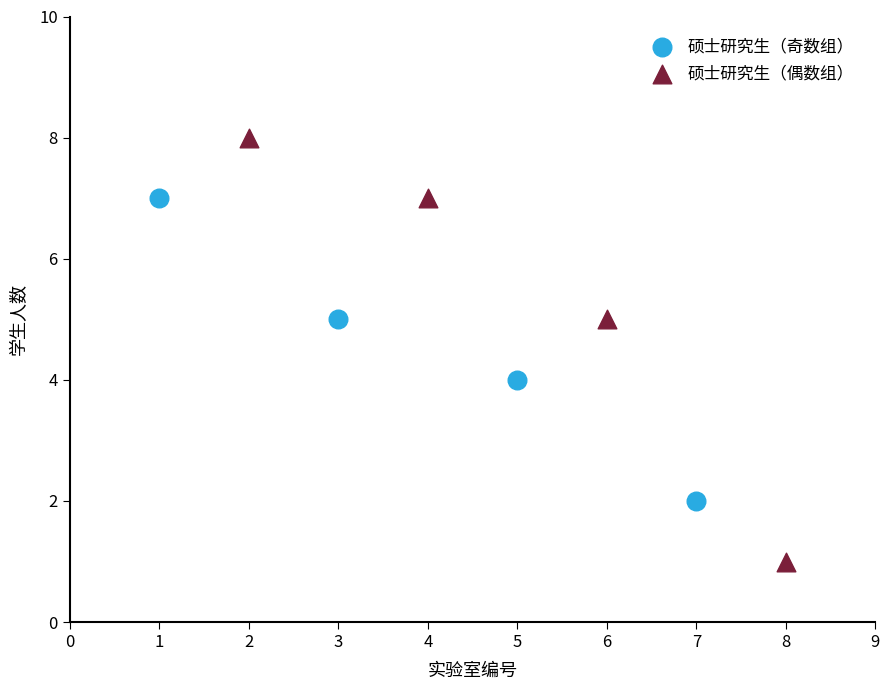

What are all the series names shown in the legend?

硕士研究生（奇数组）, 硕士研究生（偶数组）